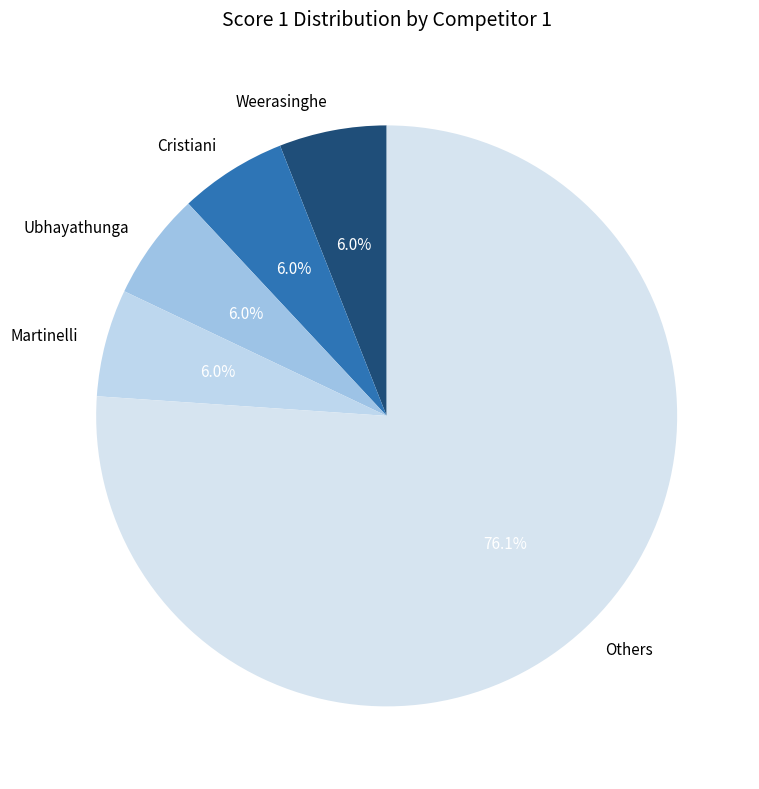

How many slices are in this pie chart?

5